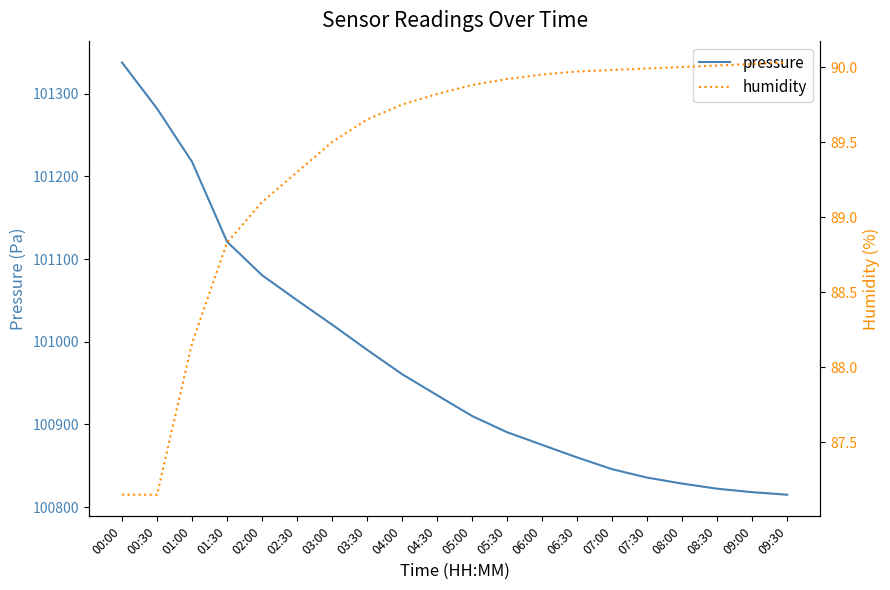

Count the number of data series in this chart.

2